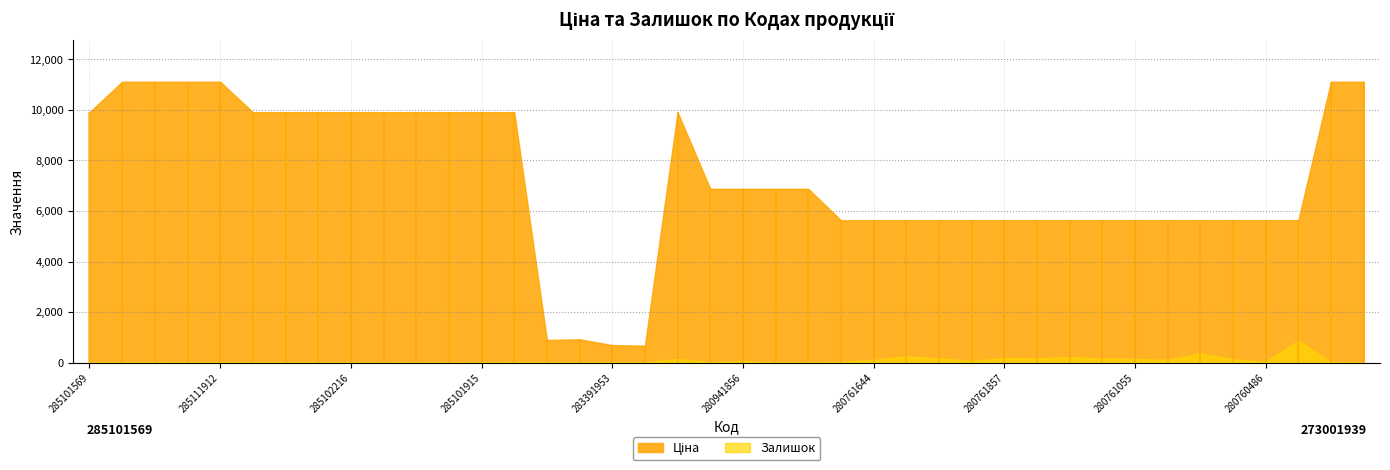

At which label does Залишок first exceed 32?

285101913